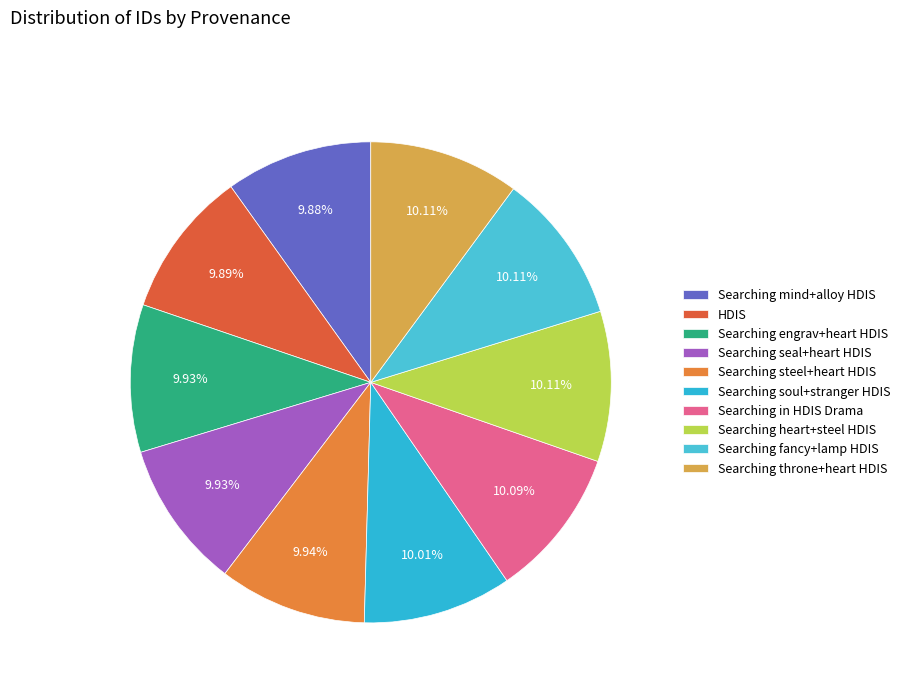

What is the ratio of the value at Searching heart+steel HDIS to the value at HDIS?

1.0